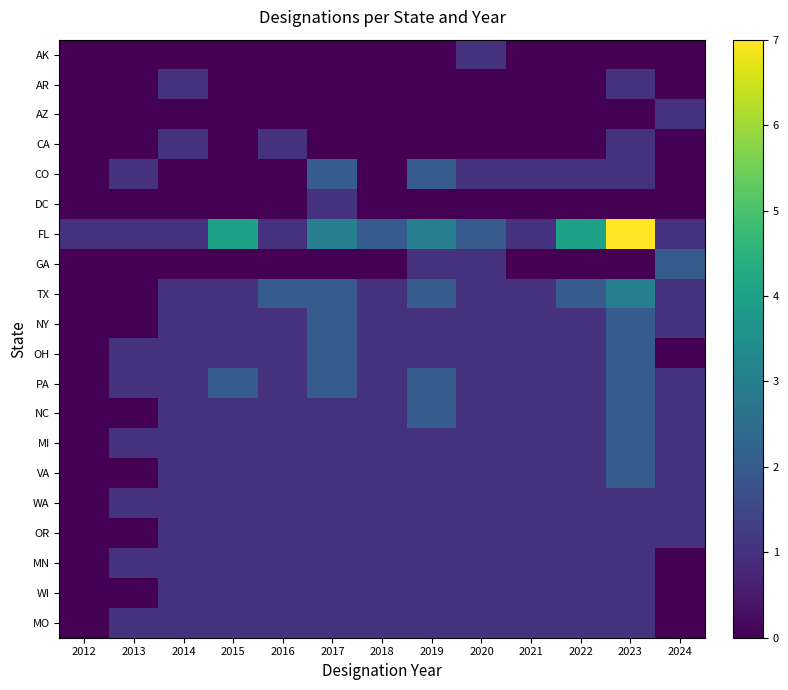

Reading right to left, list all the values displayed in this chart.

AK: 2024=0	2023=0	2022=0	2021=0	2020=1	2019=0	2018=0	2017=0	2016=0	2015=0	2014=0	2013=0	2012=0
AR: 2024=0	2023=1	2022=0	2021=0	2020=0	2019=0	2018=0	2017=0	2016=0	2015=0	2014=1	2013=0	2012=0
AZ: 2024=1	2023=0	2022=0	2021=0	2020=0	2019=0	2018=0	2017=0	2016=0	2015=0	2014=0	2013=0	2012=0
CA: 2024=0	2023=1	2022=0	2021=0	2020=0	2019=0	2018=0	2017=0	2016=1	2015=0	2014=1	2013=0	2012=0
CO: 2024=0	2023=1	2022=1	2021=1	2020=1	2019=2	2018=0	2017=2	2016=0	2015=0	2014=0	2013=1	2012=0
DC: 2024=0	2023=0	2022=0	2021=0	2020=0	2019=0	2018=0	2017=1	2016=0	2015=0	2014=0	2013=0	2012=0
FL: 2024=1	2023=7	2022=4	2021=1	2020=2	2019=3	2018=2	2017=3	2016=1	2015=4	2014=1	2013=1	2012=1
GA: 2024=2	2023=0	2022=0	2021=0	2020=1	2019=1	2018=0	2017=0	2016=0	2015=0	2014=0	2013=0	2012=0
TX: 2024=1	2023=3	2022=2	2021=1	2020=1	2019=2	2018=1	2017=2	2016=2	2015=1	2014=1	2013=0	2012=0
NY: 2024=1	2023=2	2022=1	2021=1	2020=1	2019=1	2018=1	2017=2	2016=1	2015=1	2014=1	2013=0	2012=0
OH: 2024=0	2023=2	2022=1	2021=1	2020=1	2019=1	2018=1	2017=2	2016=1	2015=1	2014=1	2013=1	2012=0
PA: 2024=1	2023=2	2022=1	2021=1	2020=1	2019=2	2018=1	2017=2	2016=1	2015=2	2014=1	2013=1	2012=0
NC: 2024=1	2023=2	2022=1	2021=1	2020=1	2019=2	2018=1	2017=1	2016=1	2015=1	2014=1	2013=0	2012=0
MI: 2024=1	2023=2	2022=1	2021=1	2020=1	2019=1	2018=1	2017=1	2016=1	2015=1	2014=1	2013=1	2012=0
VA: 2024=1	2023=2	2022=1	2021=1	2020=1	2019=1	2018=1	2017=1	2016=1	2015=1	2014=1	2013=0	2012=0
WA: 2024=1	2023=1	2022=1	2021=1	2020=1	2019=1	2018=1	2017=1	2016=1	2015=1	2014=1	2013=1	2012=0
OR: 2024=1	2023=1	2022=1	2021=1	2020=1	2019=1	2018=1	2017=1	2016=1	2015=1	2014=1	2013=0	2012=0
MN: 2024=0	2023=1	2022=1	2021=1	2020=1	2019=1	2018=1	2017=1	2016=1	2015=1	2014=1	2013=1	2012=0
WI: 2024=0	2023=1	2022=1	2021=1	2020=1	2019=1	2018=1	2017=1	2016=1	2015=1	2014=1	2013=0	2012=0
MO: 2024=0	2023=1	2022=1	2021=1	2020=1	2019=1	2018=1	2017=1	2016=1	2015=1	2014=1	2013=1	2012=0